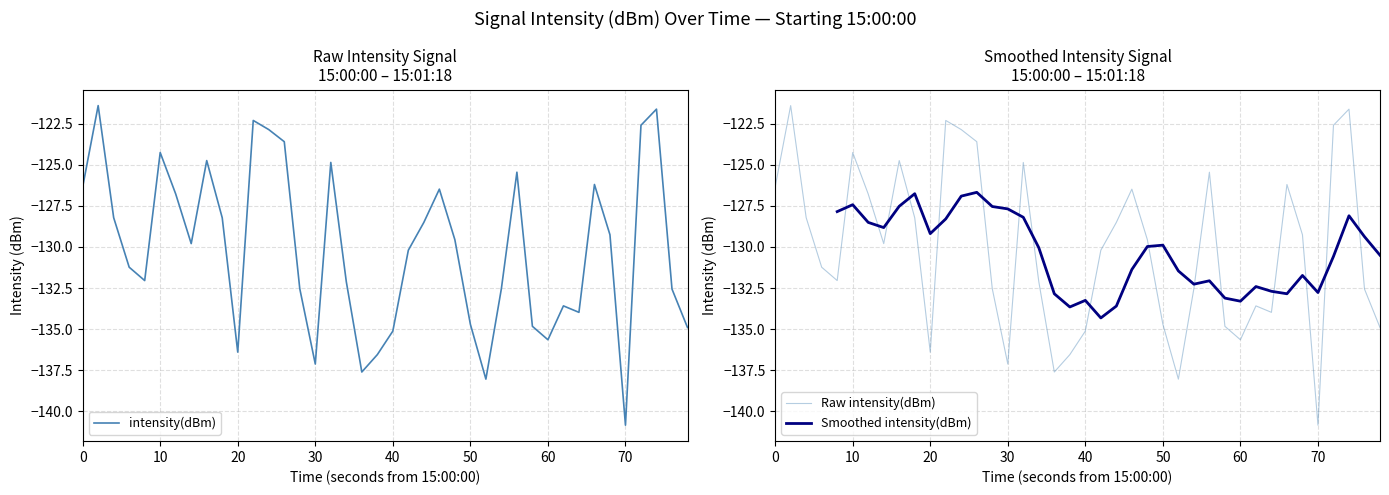

How many data points are above -129?

17